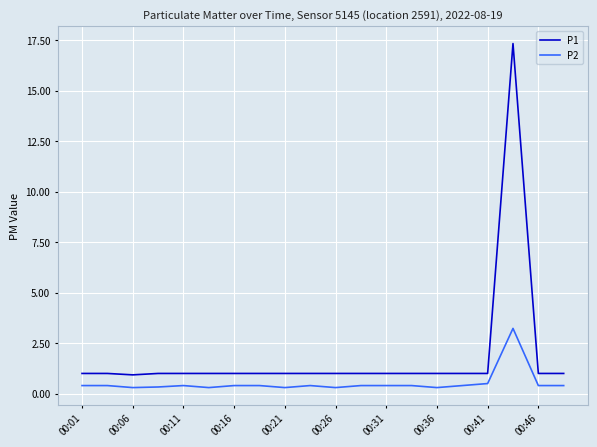

Which series has the largest range (max minus min)?

P1